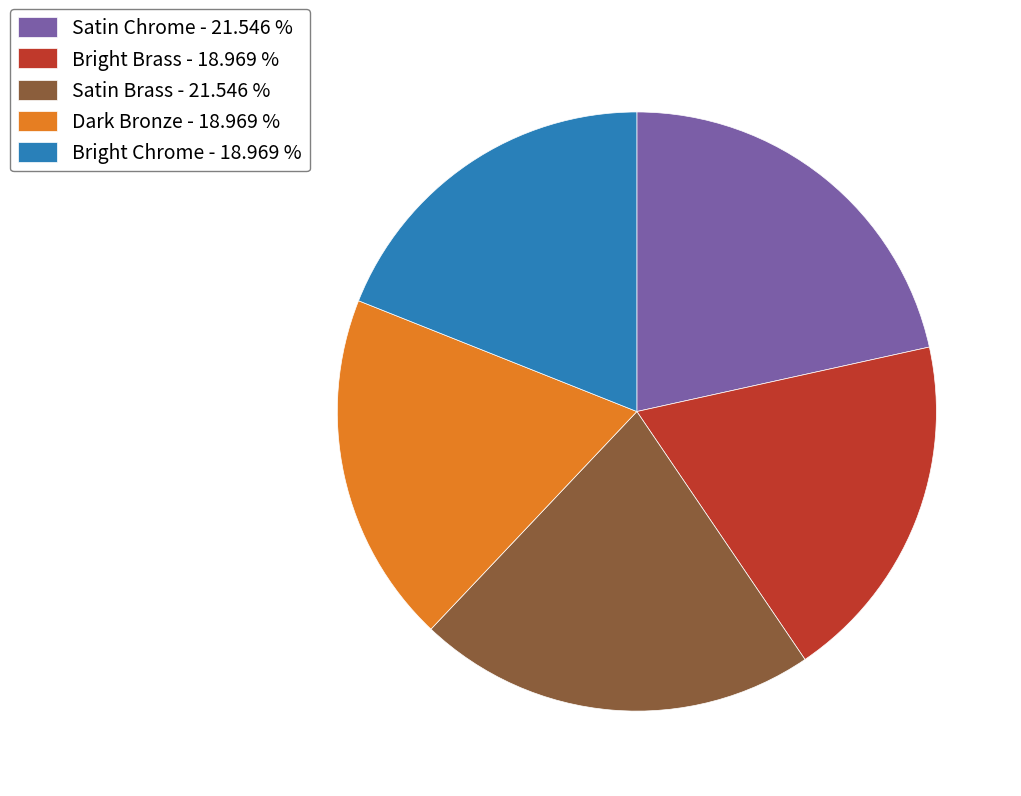

Which has a higher value, Bright Brass - 18.969 % or Satin Chrome - 21.546 %?

Satin Chrome - 21.546 %